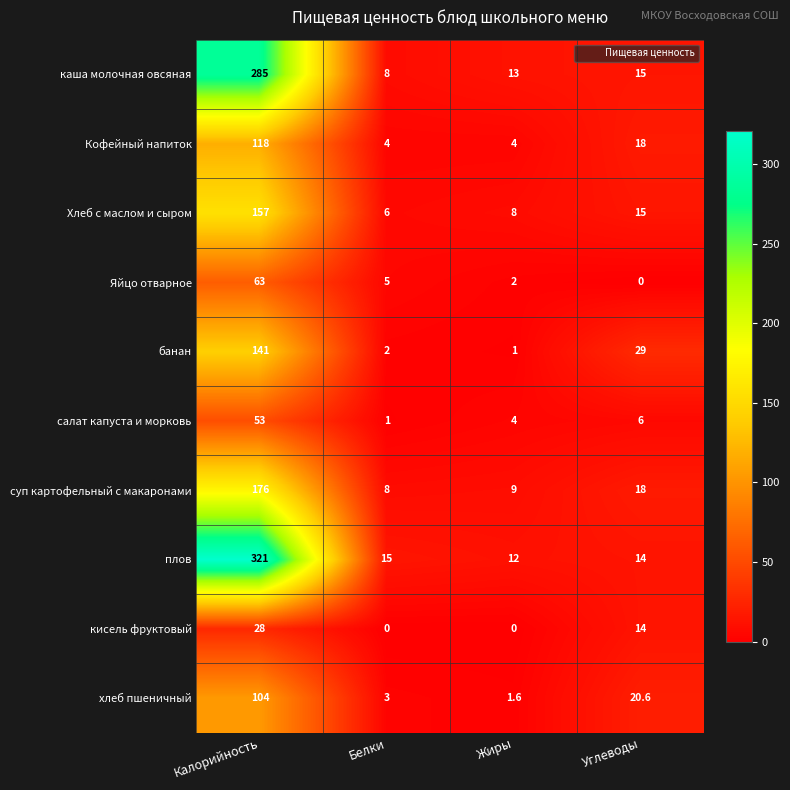

Rank the series by their maximum value, from highest to lowest.

плов, каша молочная овсяная, суп картофельный с макаронами, Хлеб с маслом и сыром, банан, Кофейный напиток, хлеб пшеничный, Яйцо отварное, салат капуста и морковь, кисель фруктовый